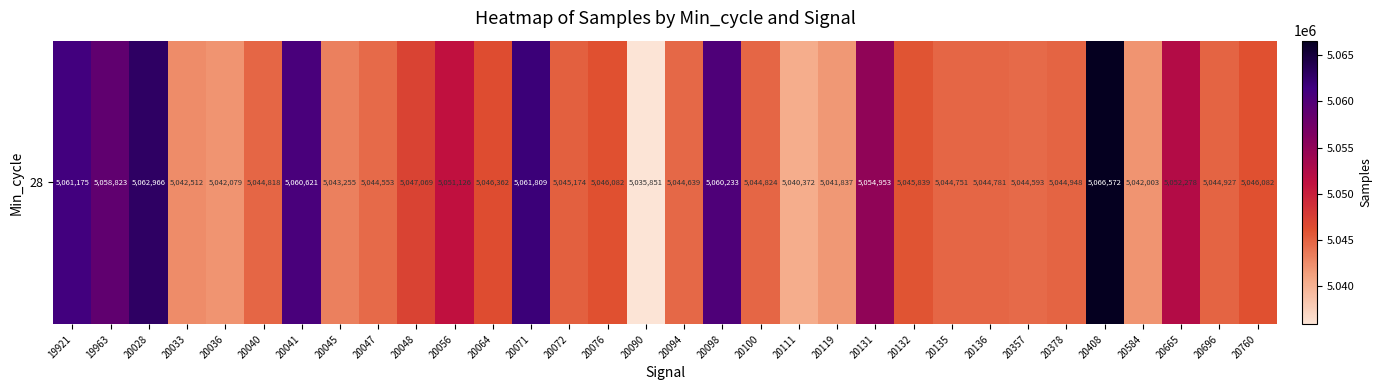

What is the difference between the maximum and minimum values?

30721